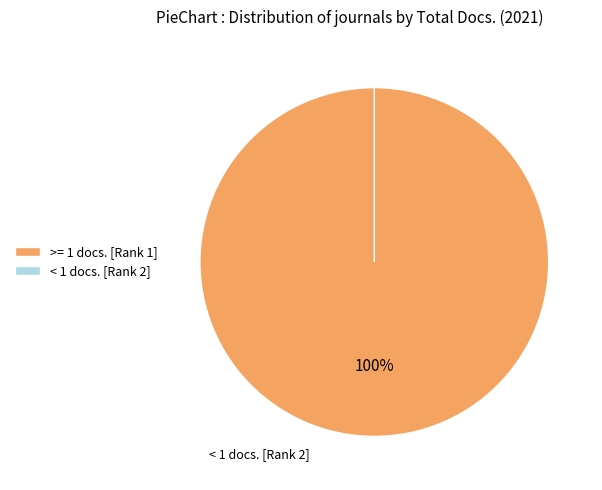

Combined, what portion of the pie is 2 and 1?

100.0%